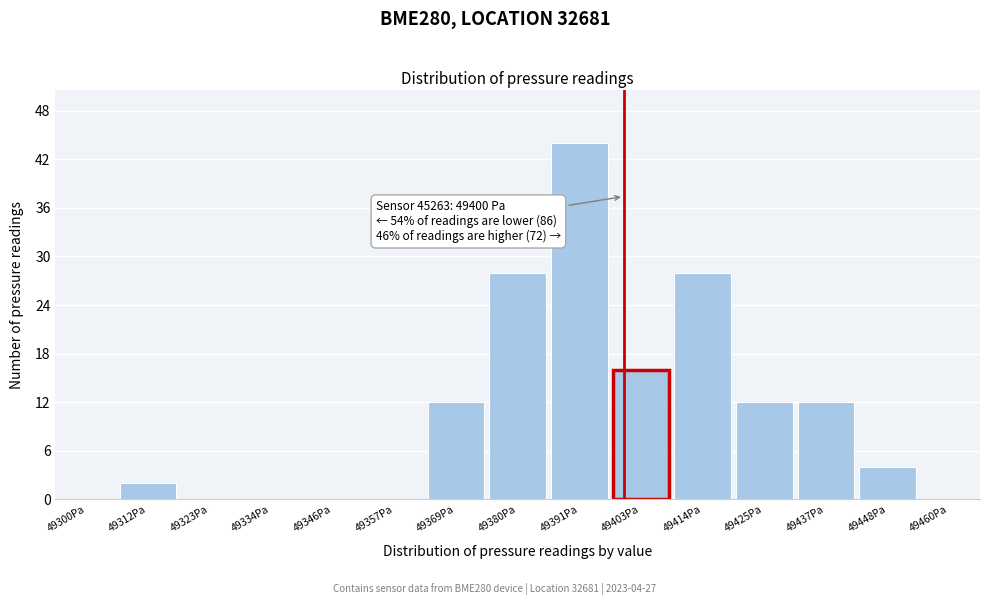

Over which range of the x-axis is the bar tallest?

49386 to 49398